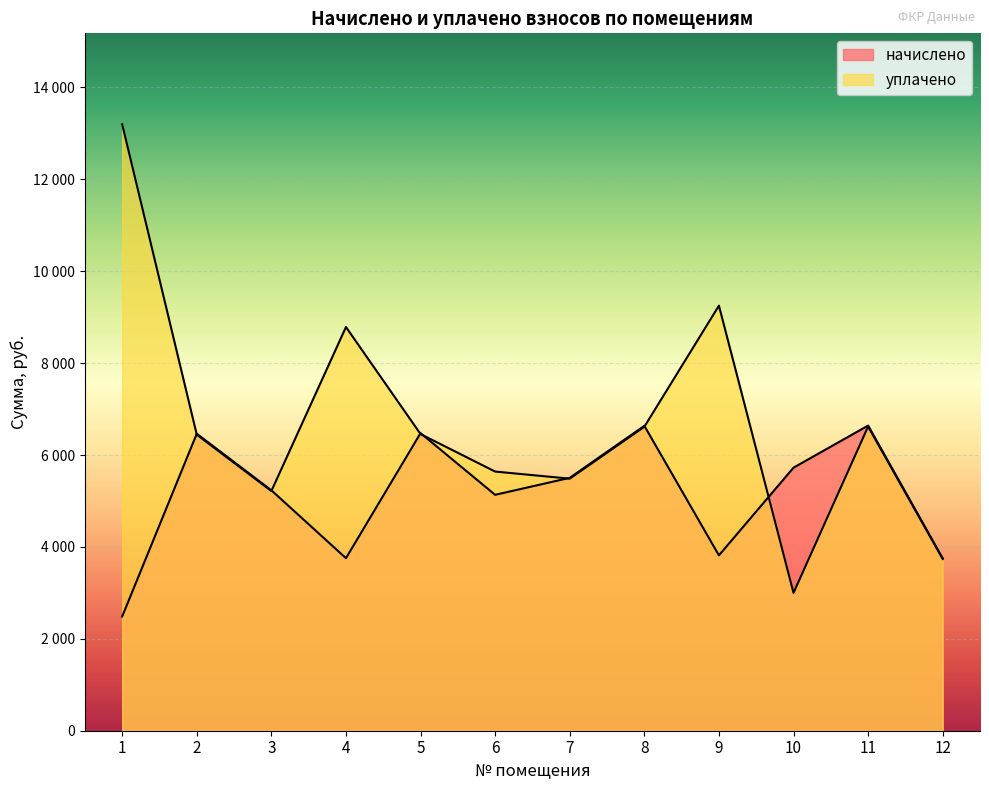

Which series has the largest total across all categories?

уплачено